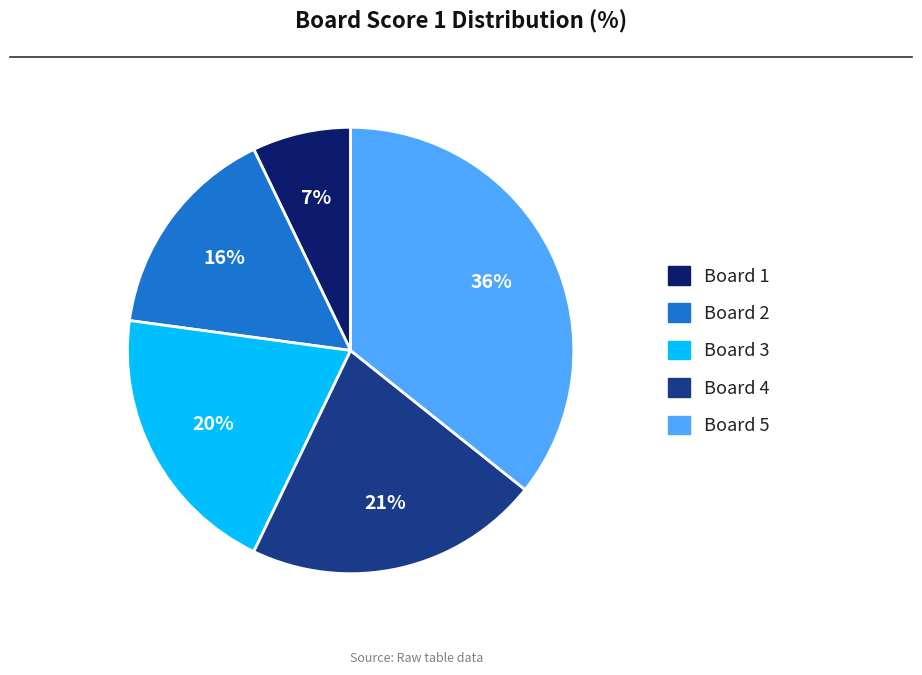

Combined, do Board 5 and Board 4 account for over 50%?

Yes